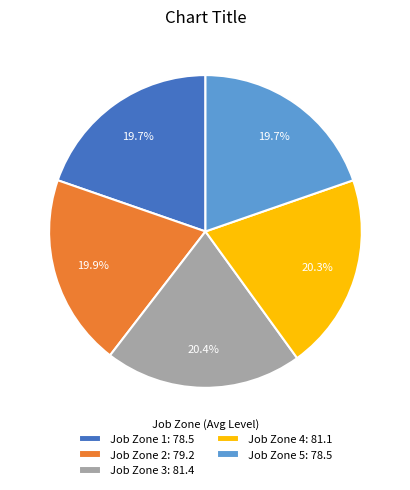

Is there any slice that represents more than half of the pie?

No